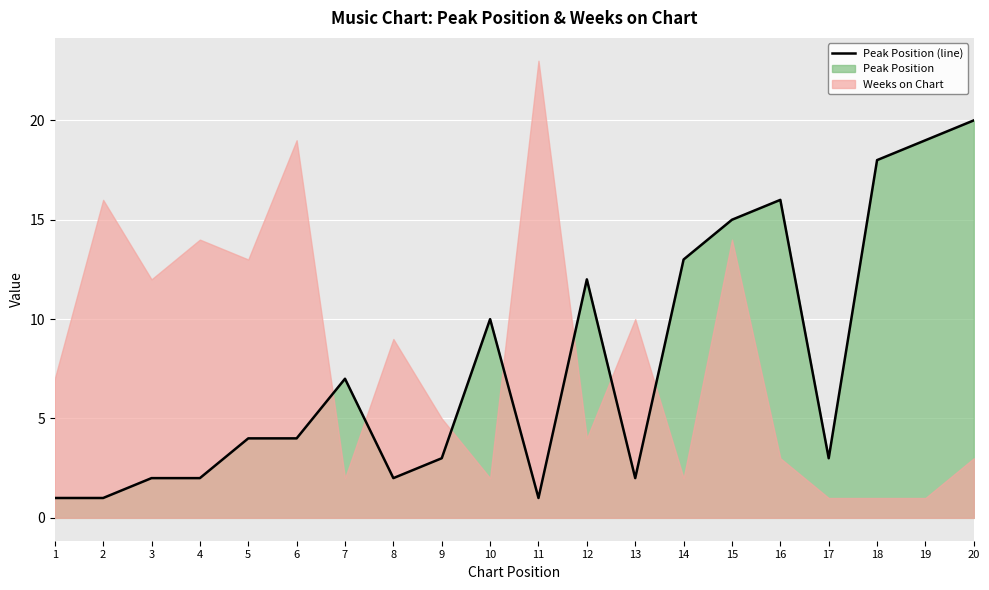

Reading left to right, extract all data points from this chart.

1	1	2	2	4	4	7	2	3	10	1	12	2	13	15	16	3	18	19	20